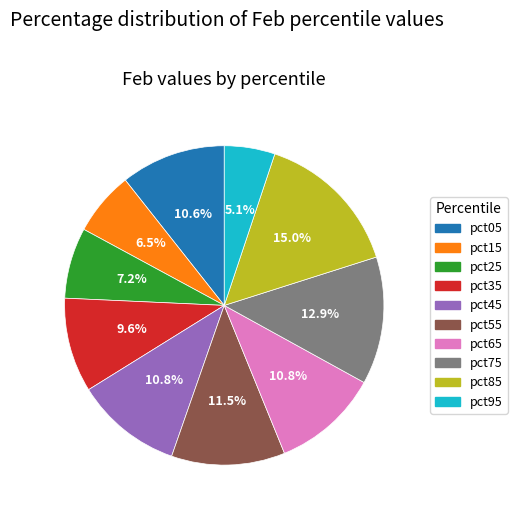

Do pct85 and pct05 together represent more than half of the pie?

No